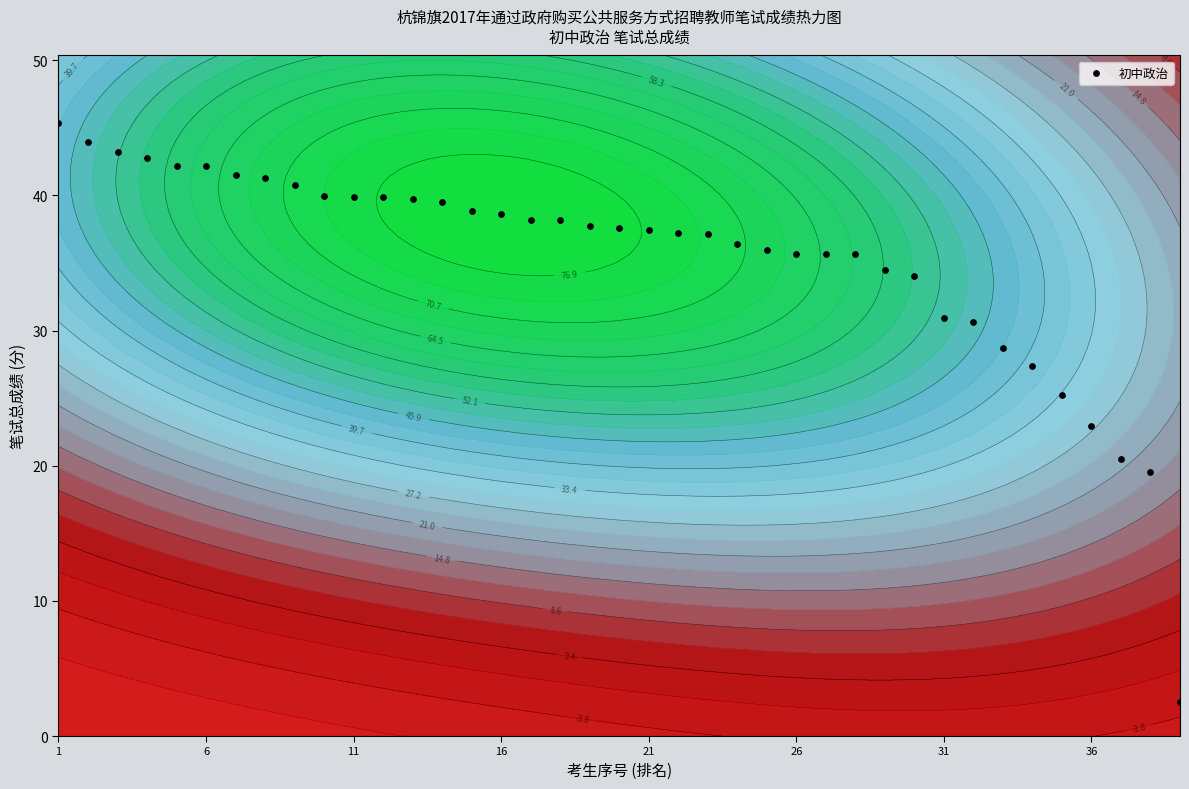

The chart shows a value of 39.7 at 12. True or false?

True